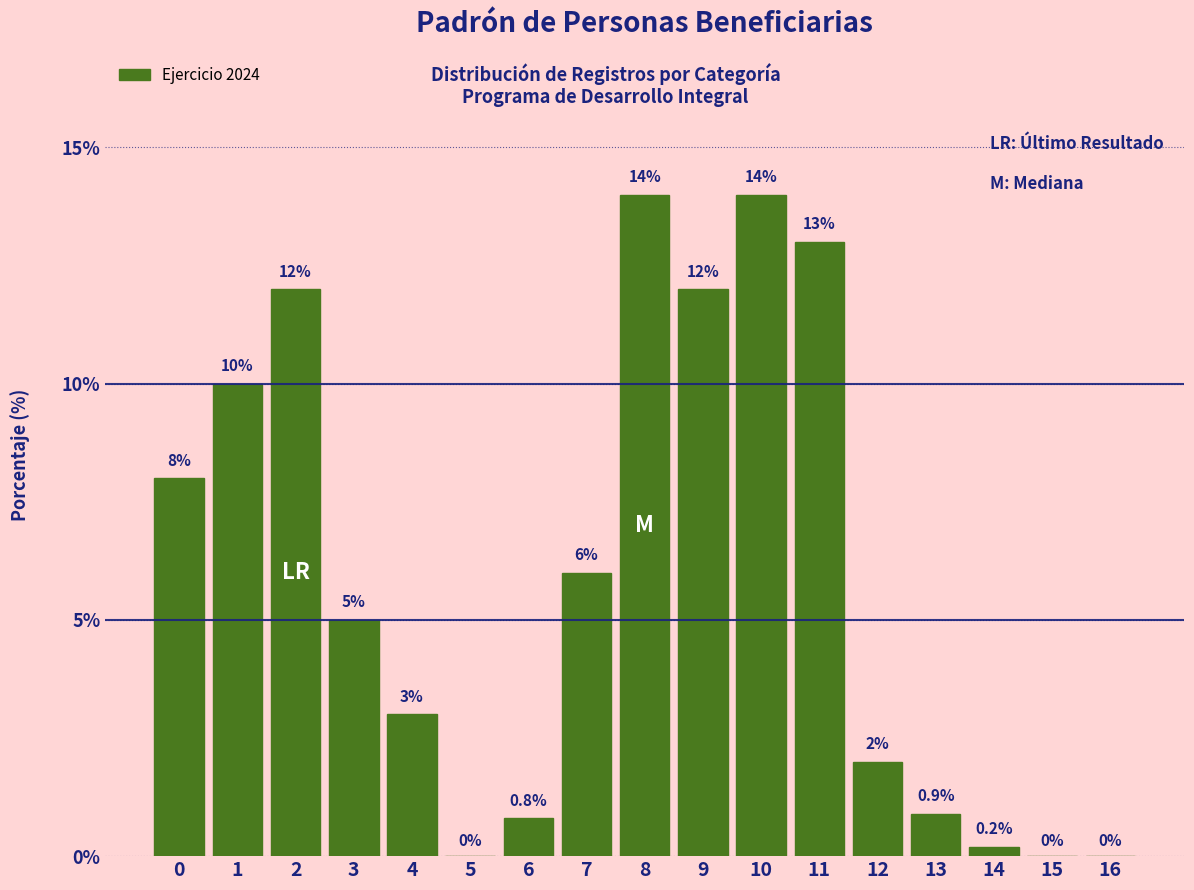

Reading right to left, list all the values displayed in this chart.

16=0.0	15=0.0	14=0.2	13=0.9	12=2.0	11=13.0	10=14.0	9=12.0	8=14.0	7=6.0	6=0.8	5=0.0	4=3.0	3=5.0	2=12.0	1=10.0	0=8.0